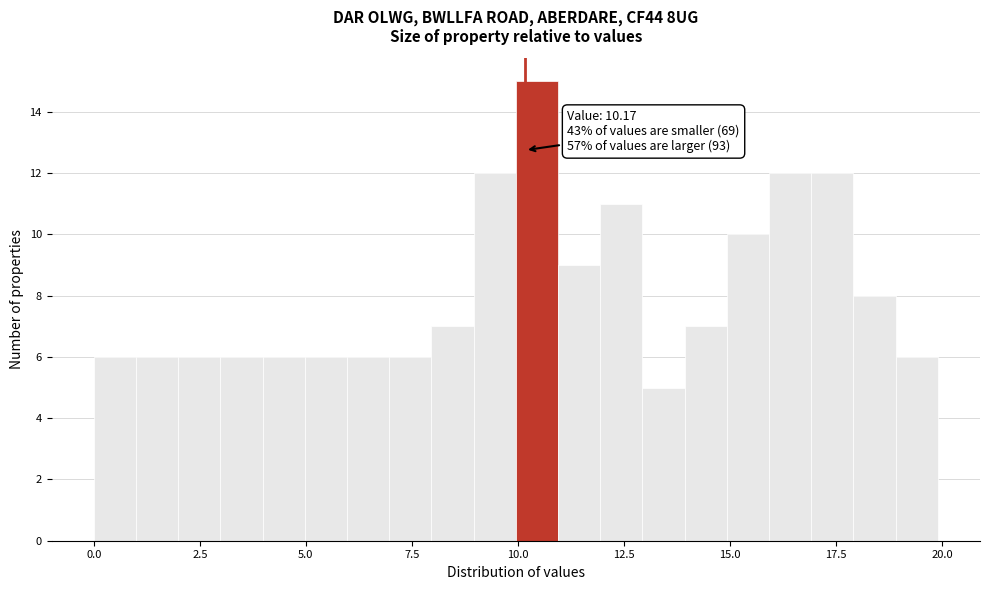

Read against the x-axis, roughly where is the centre of the tallest bar?

10.5